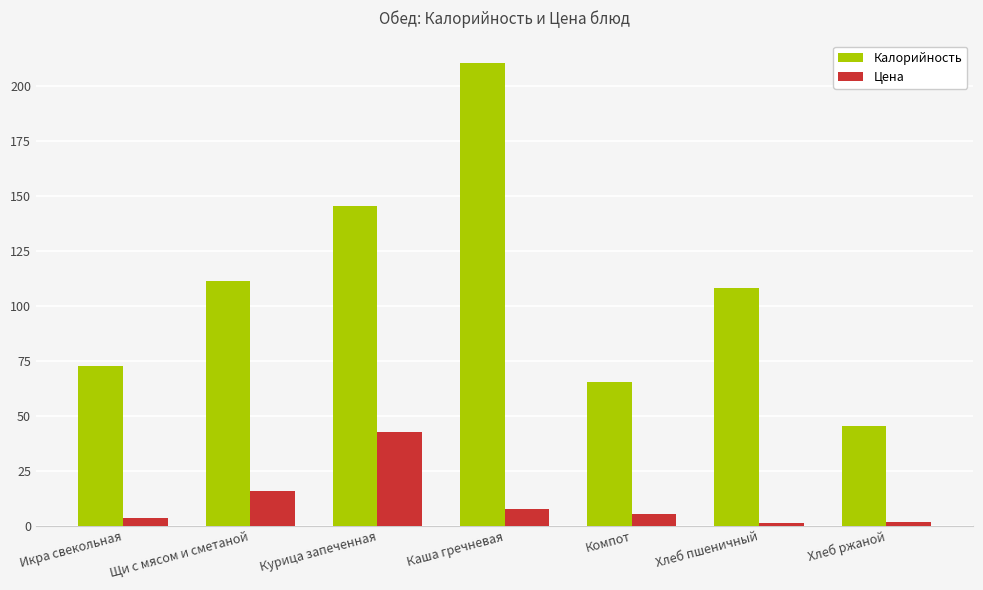

True or false: Калорийность has a value of 45.3 at Хлеб ржаной.

True